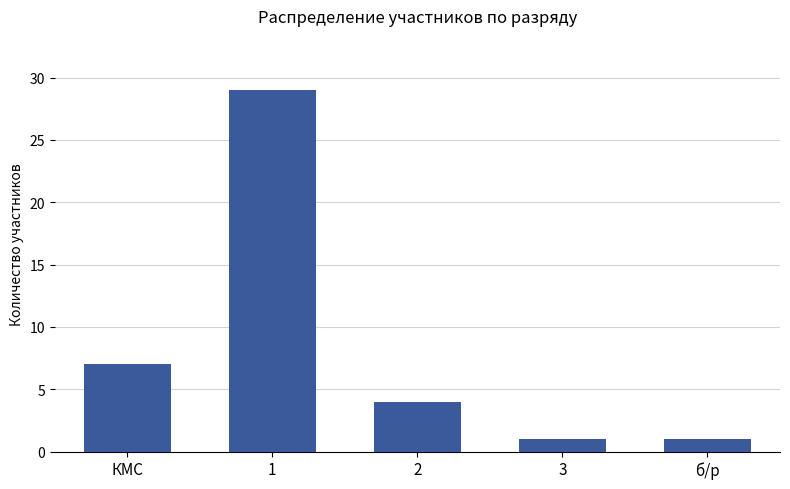

How many data points are less than 4?

2